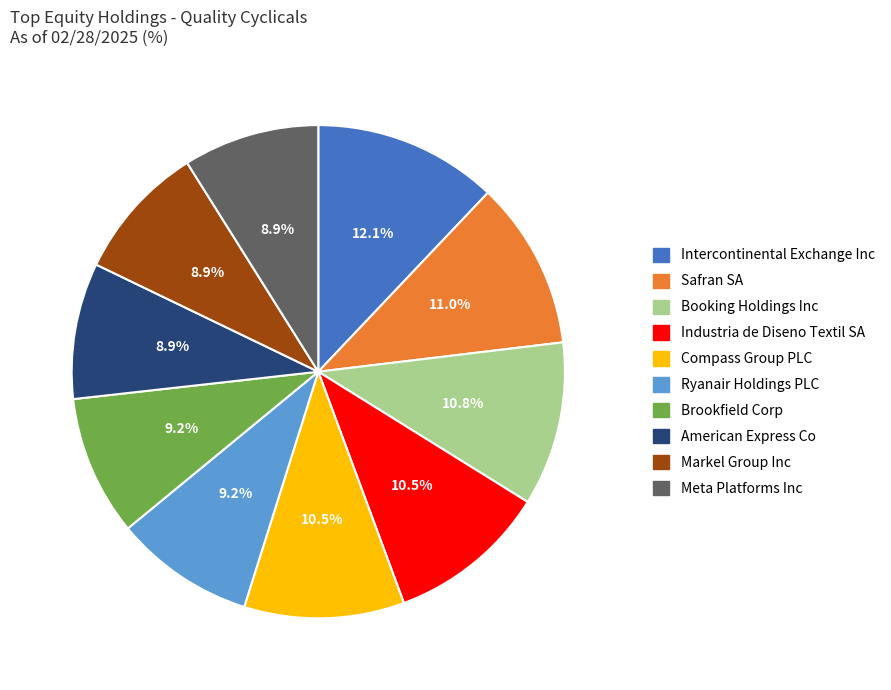

Which category has the biggest portion of the pie?

Intercontinental Exchange Inc